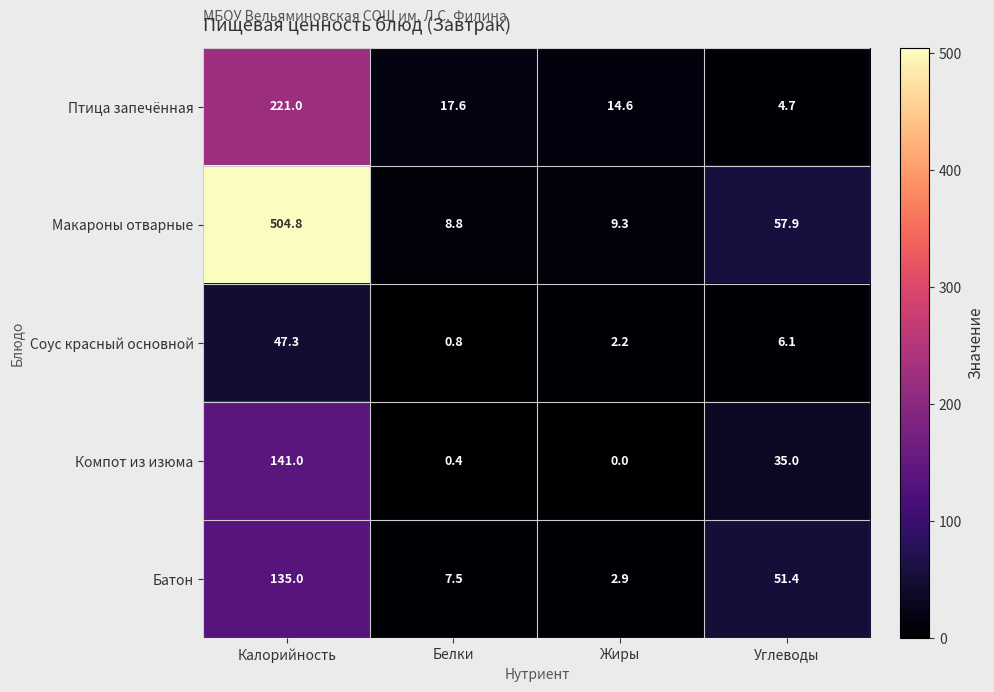

Is it true that Батон equals 7.5 at Белки?

True